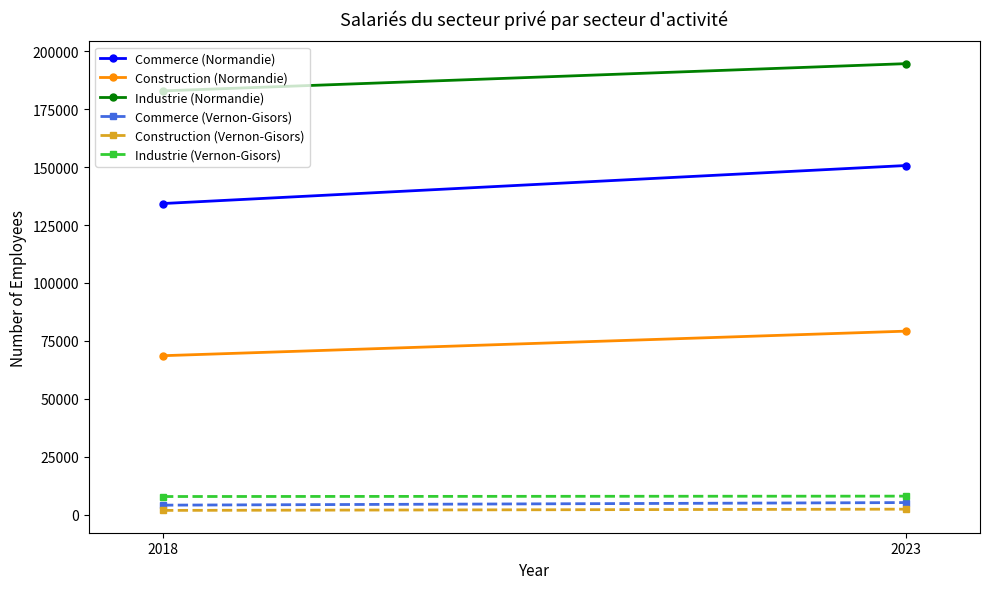

At which label does Commerce (Normandie) reach its minimum?

2018